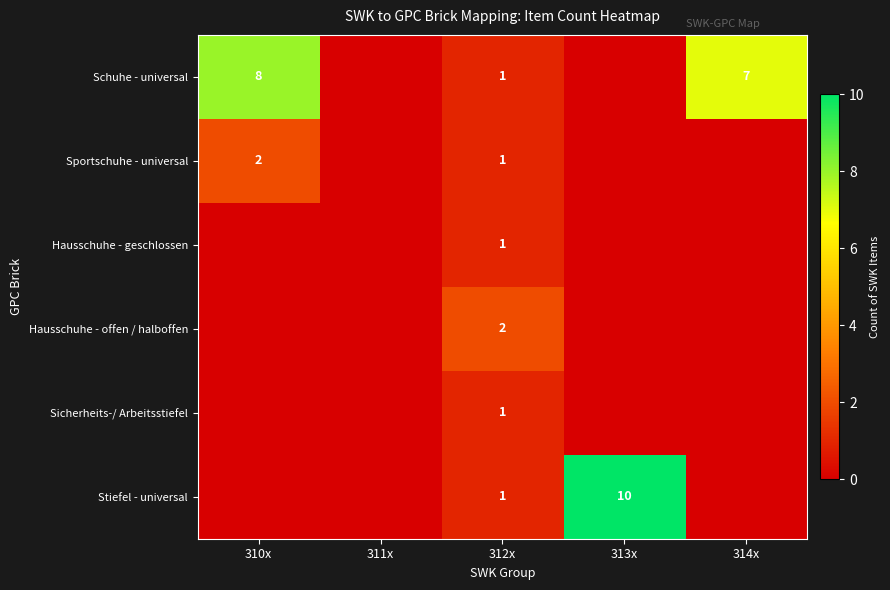

The value of Sportschuhe - universal at 310x is 1. True or false?

False